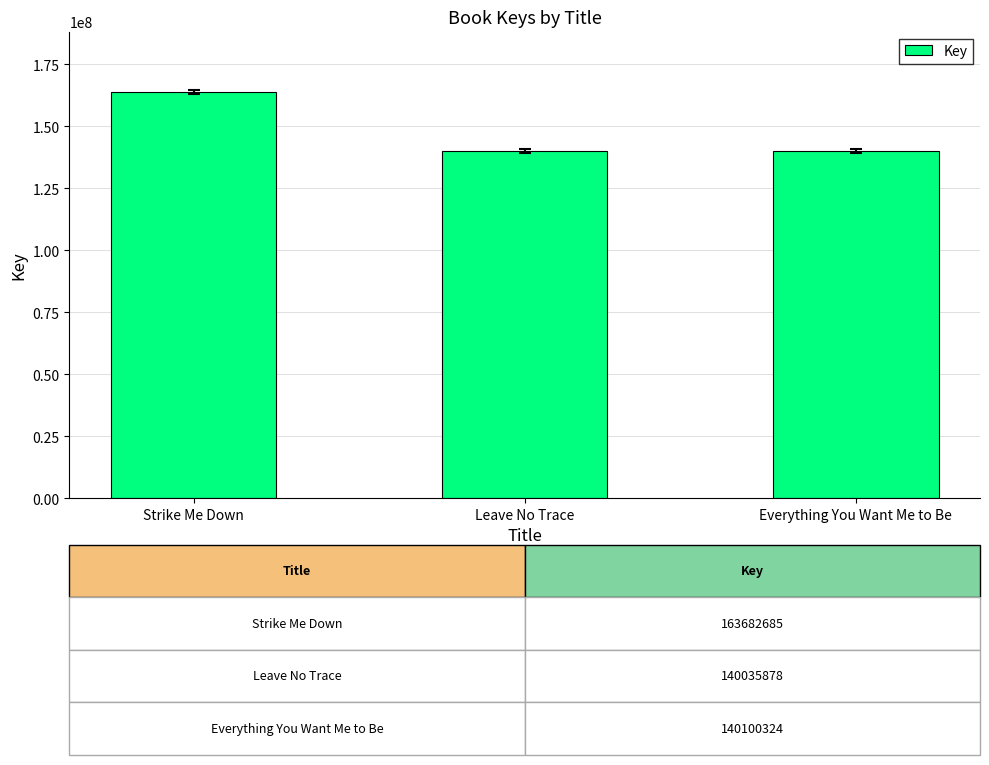

True or false: the data shows 163682685 at Strike Me Down.

True